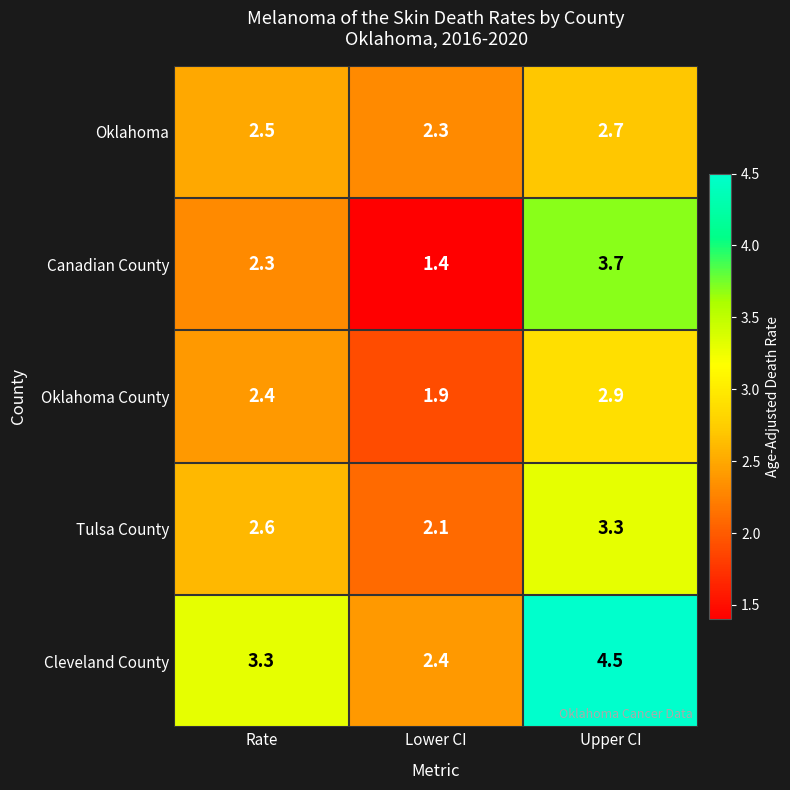

Rank the series by their maximum value, from highest to lowest.

Cleveland County, Canadian County, Tulsa County, Oklahoma County, Oklahoma